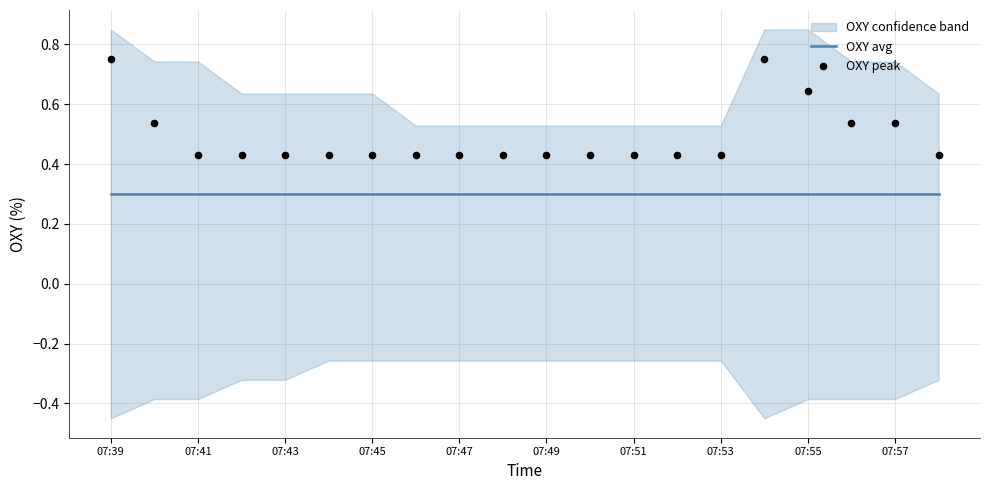

What is the total value across all series at 19?

0.7